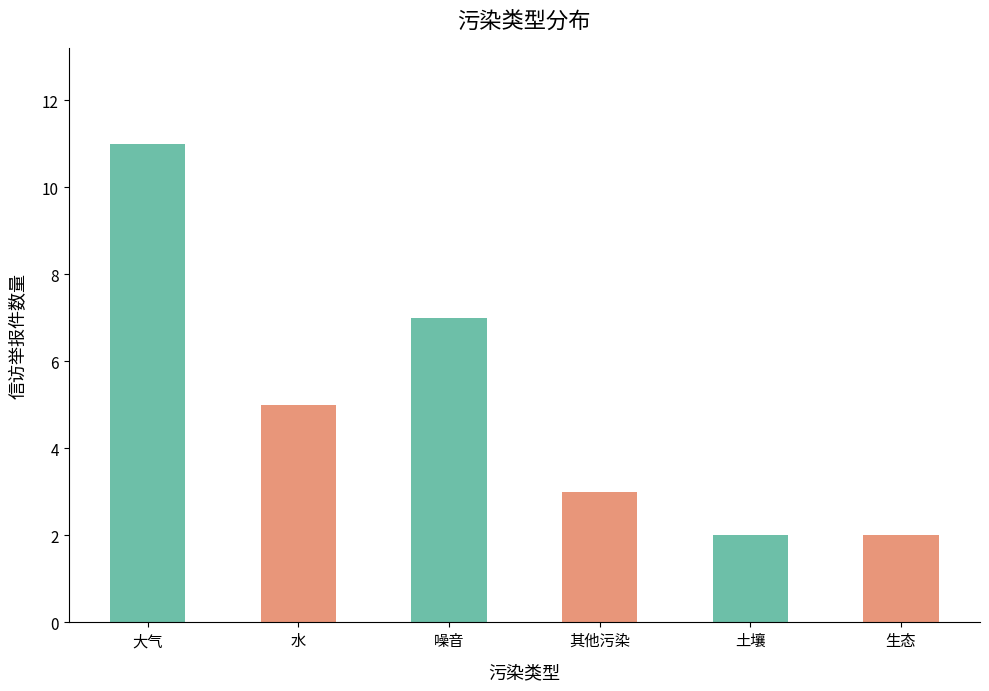

How many distinct data groups are displayed?

1